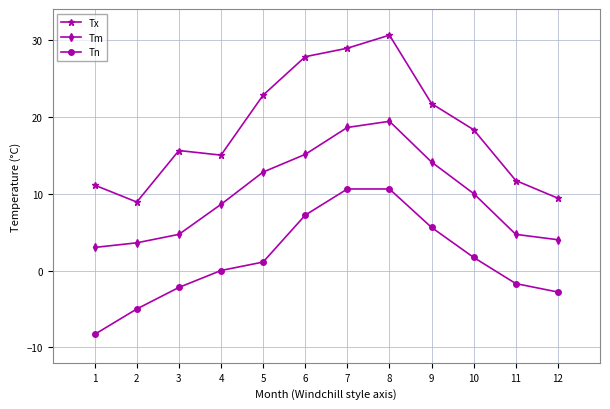

Which series has the widest spread of values?

Tx